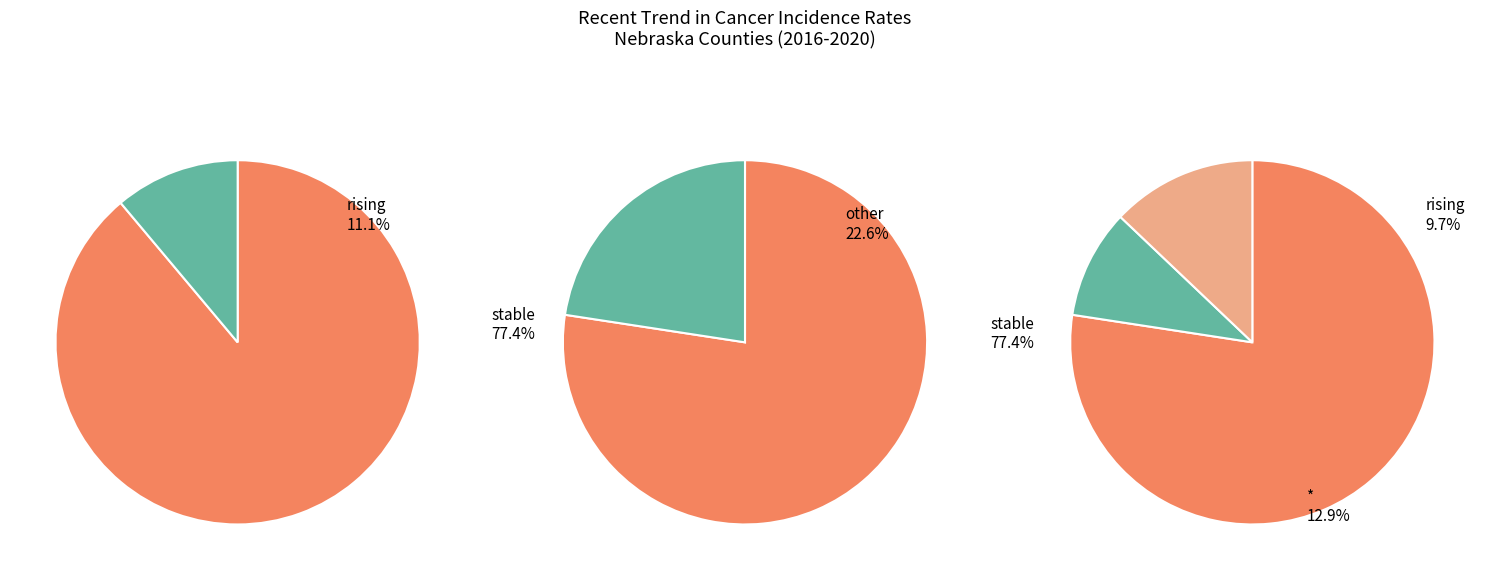

How many segments does this pie chart have?

3